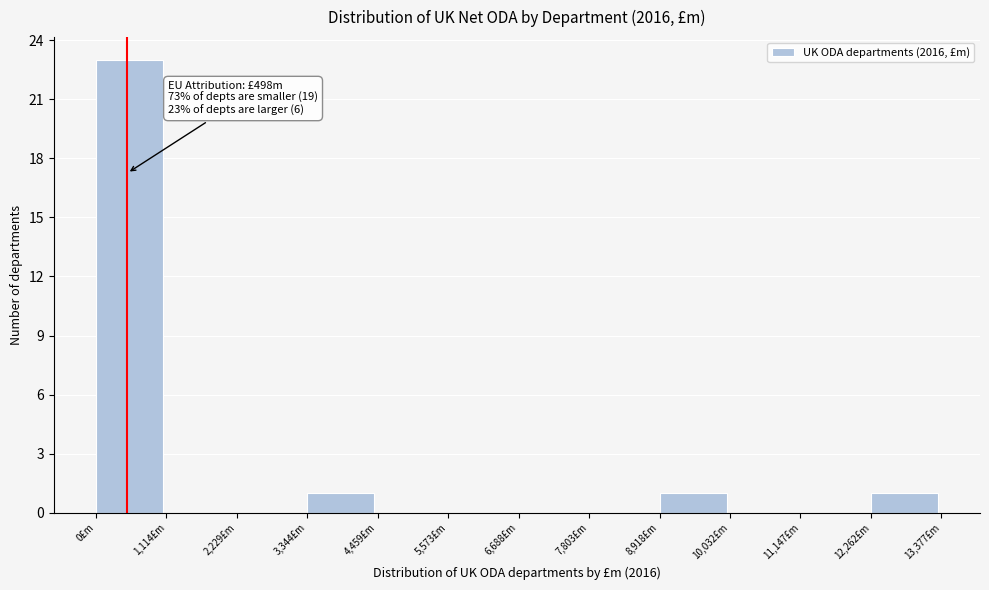

Which range on the x-axis has the tallest bar?

0 to 1200